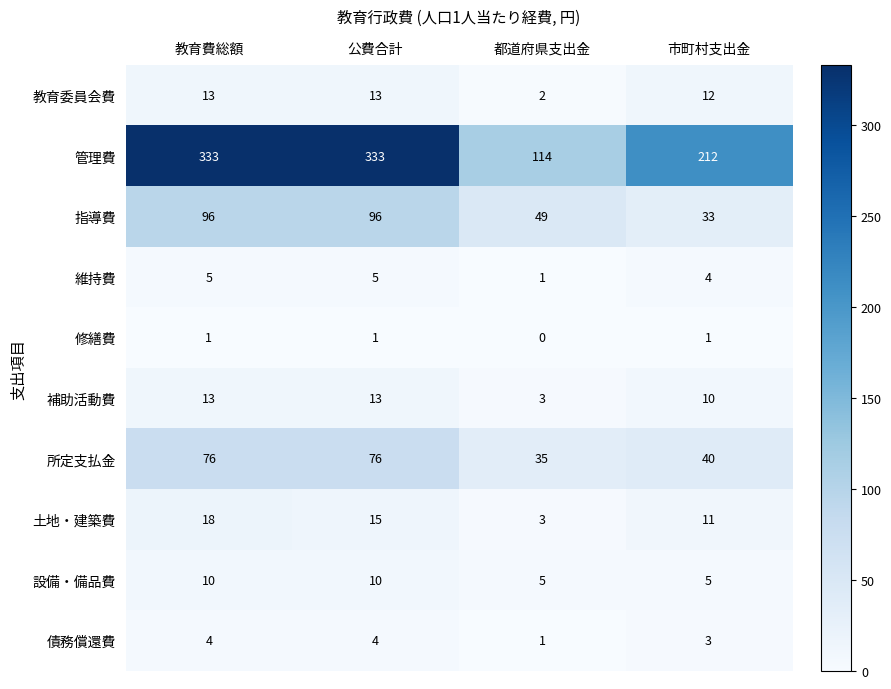

What is the average value of the 補助活動費 series?

10